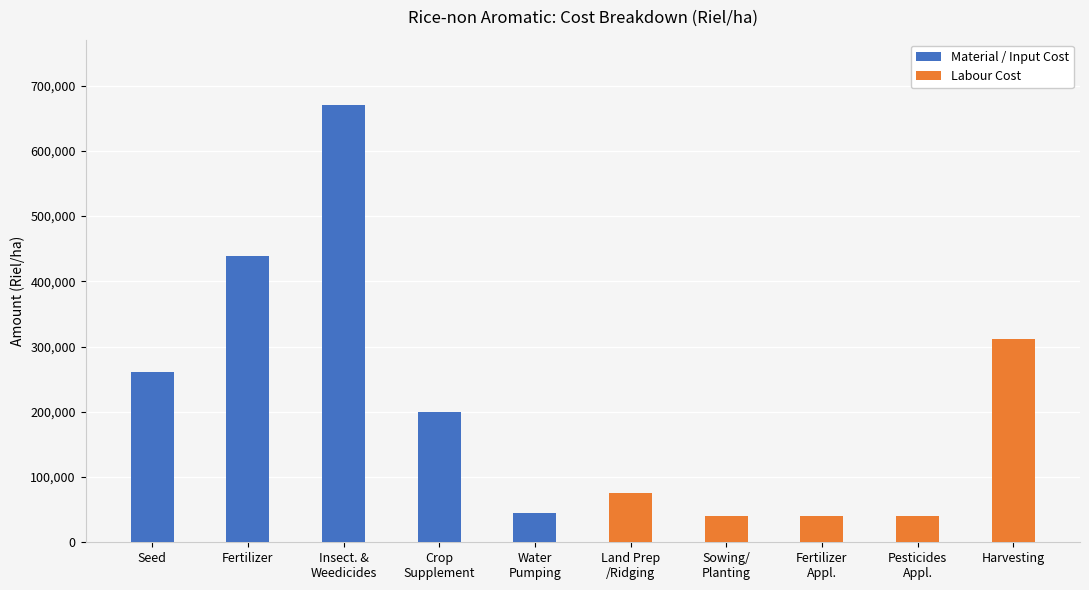

Which series has the largest total across all categories?

Material / Input Cost